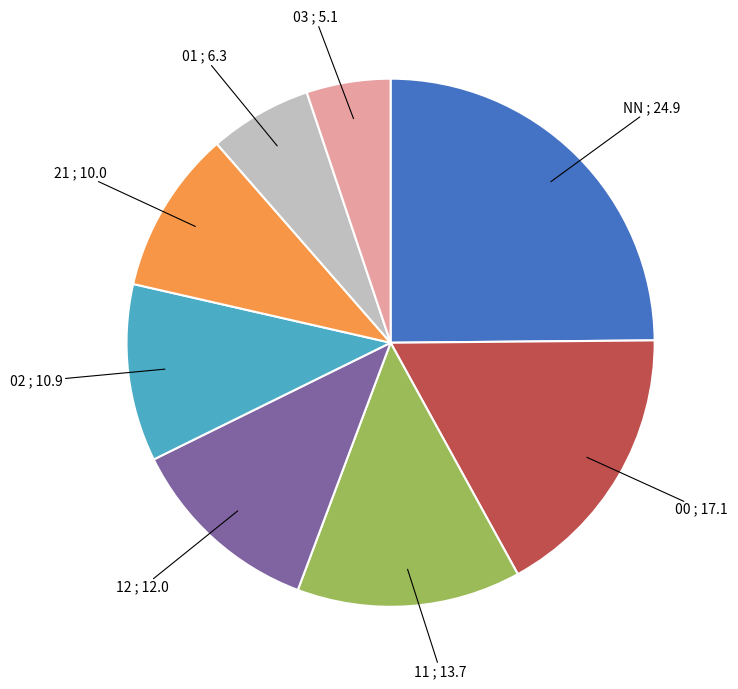

Which slice is the largest?

NN